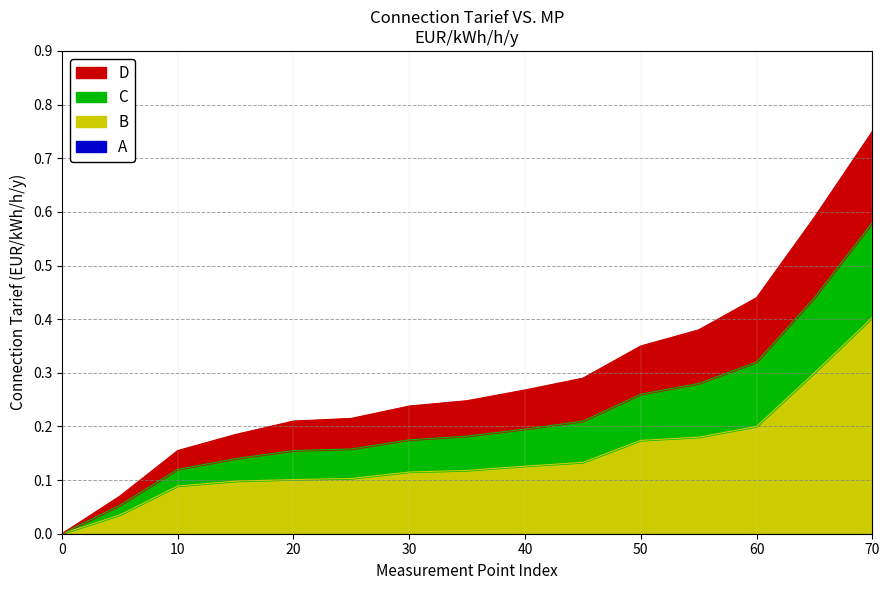

True or false: D and B intersect in this chart.

False